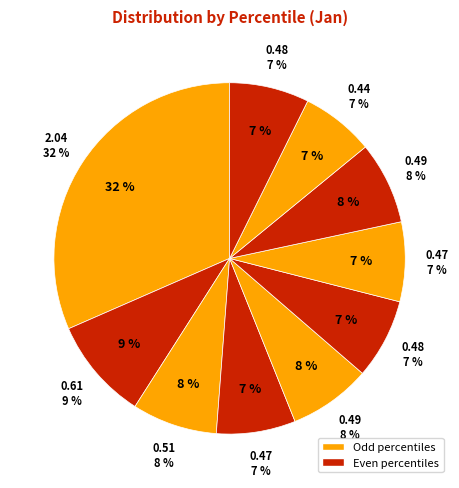

To the nearest percent, what is the difference between the pct75 and pct05 slice percentages?

24%